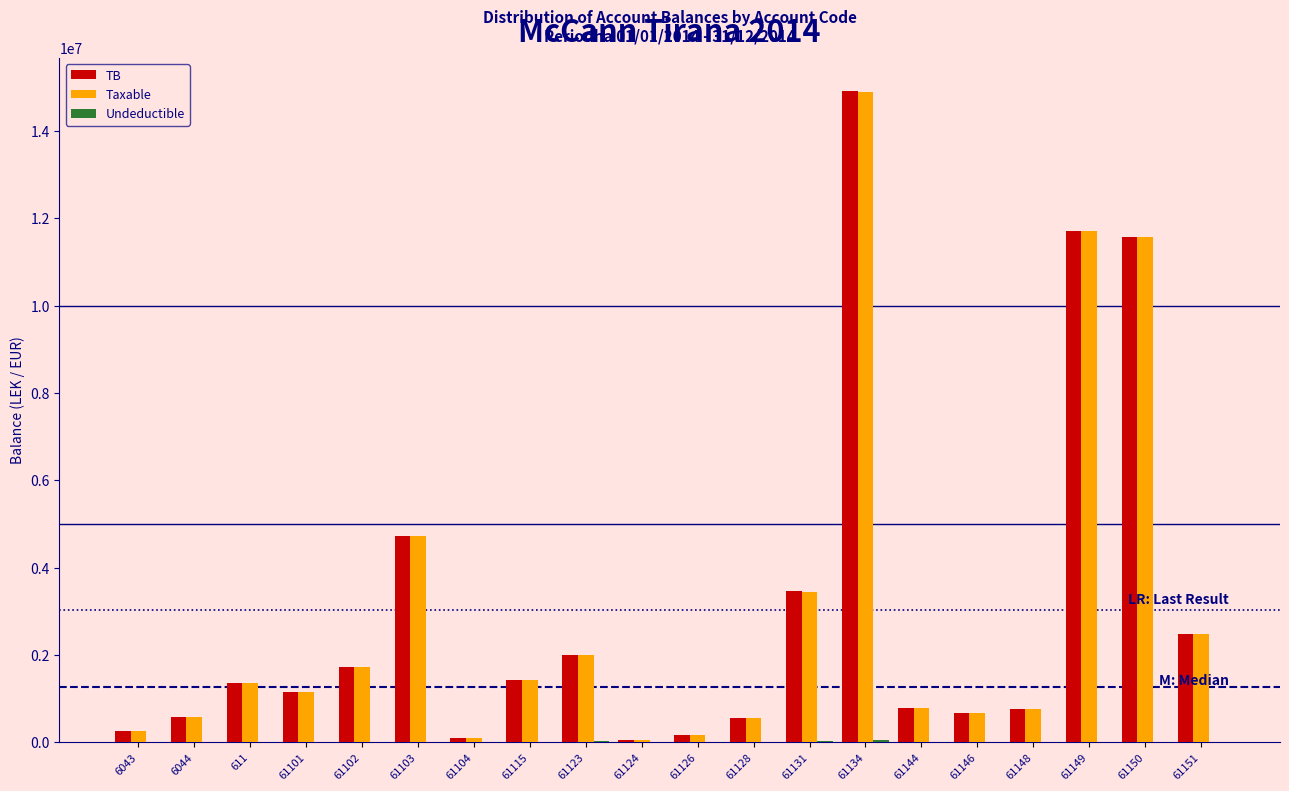

Between 61124 and 61151, which series saw the biggest shift?

TB